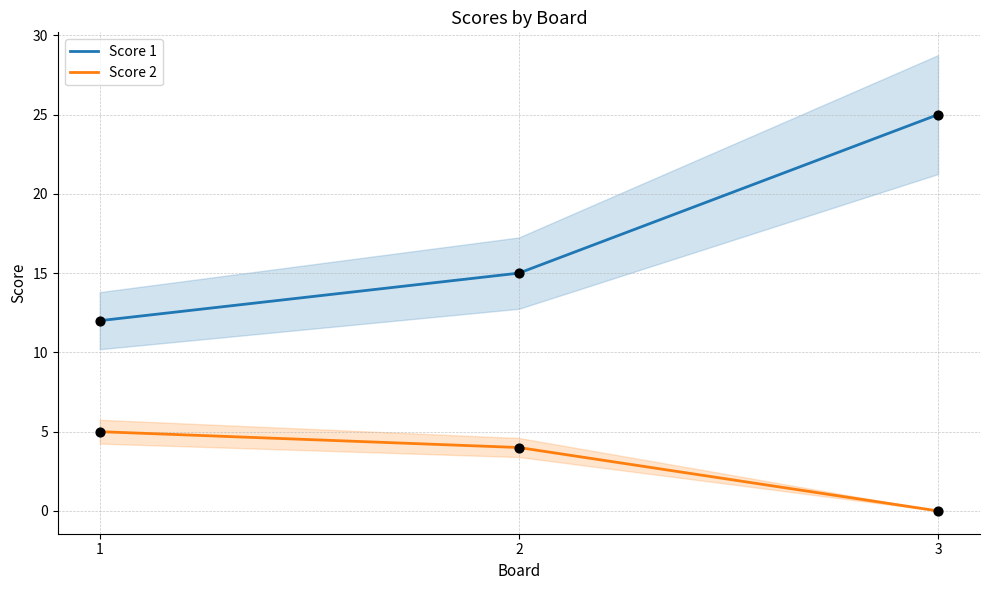

Is the value of Score 2 at 1 greater than the value of Score 1 at 2?

No